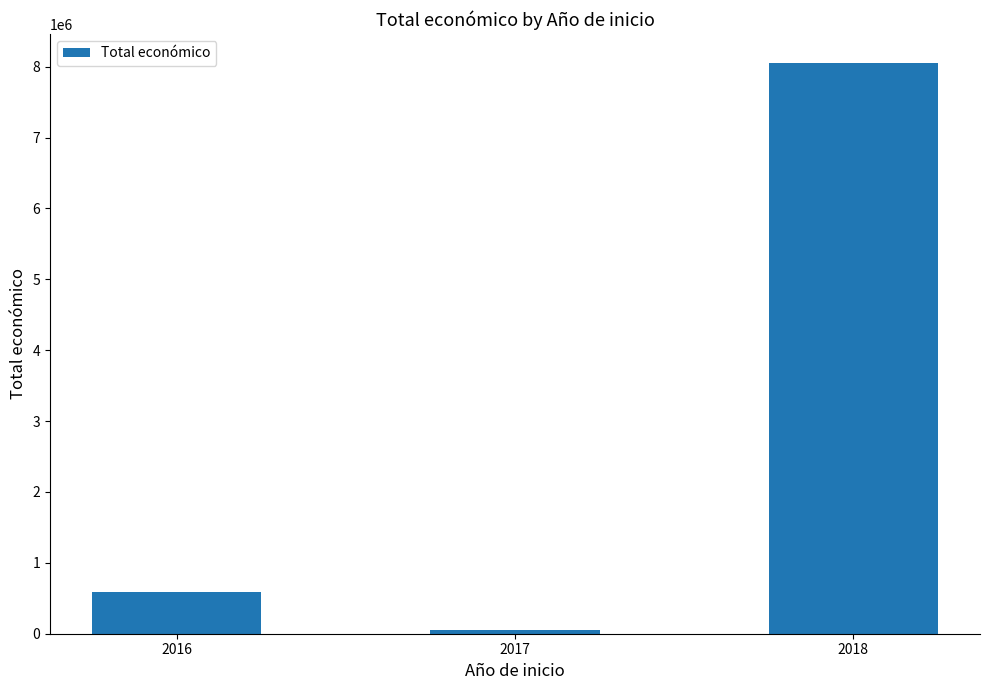

Reading right to left, extract all data points from this chart.

2018=8058593	2017=49495	2016=589119